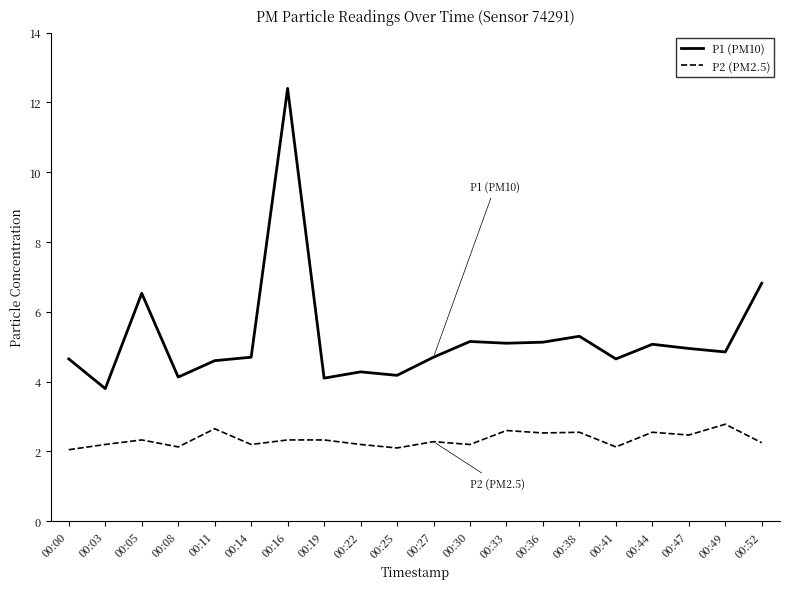

Which series has the widest spread of values?

P1 (PM10)